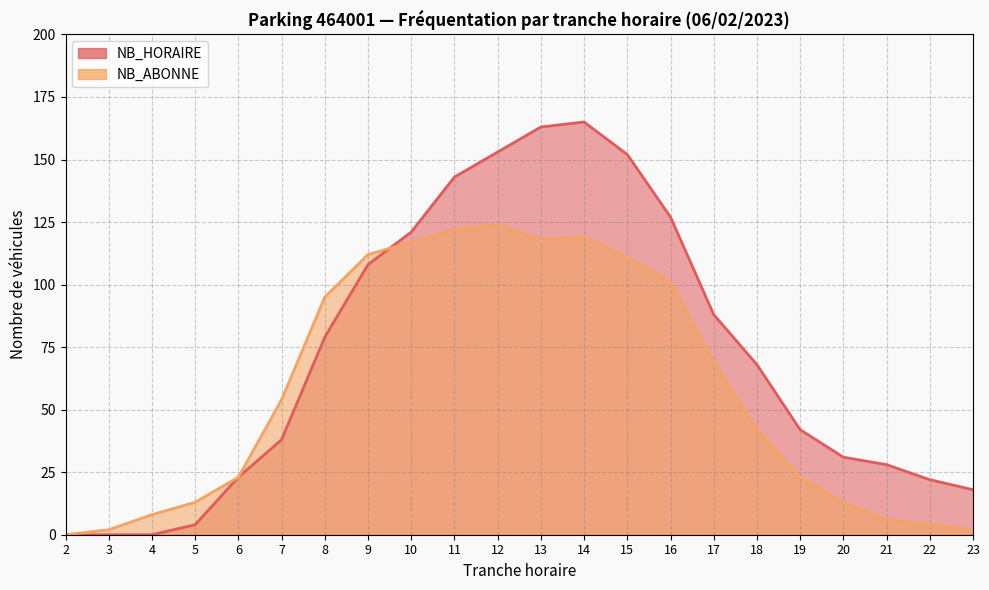

True or false: NB_HORAIRE and NB_ABONNE intersect in this chart.

True